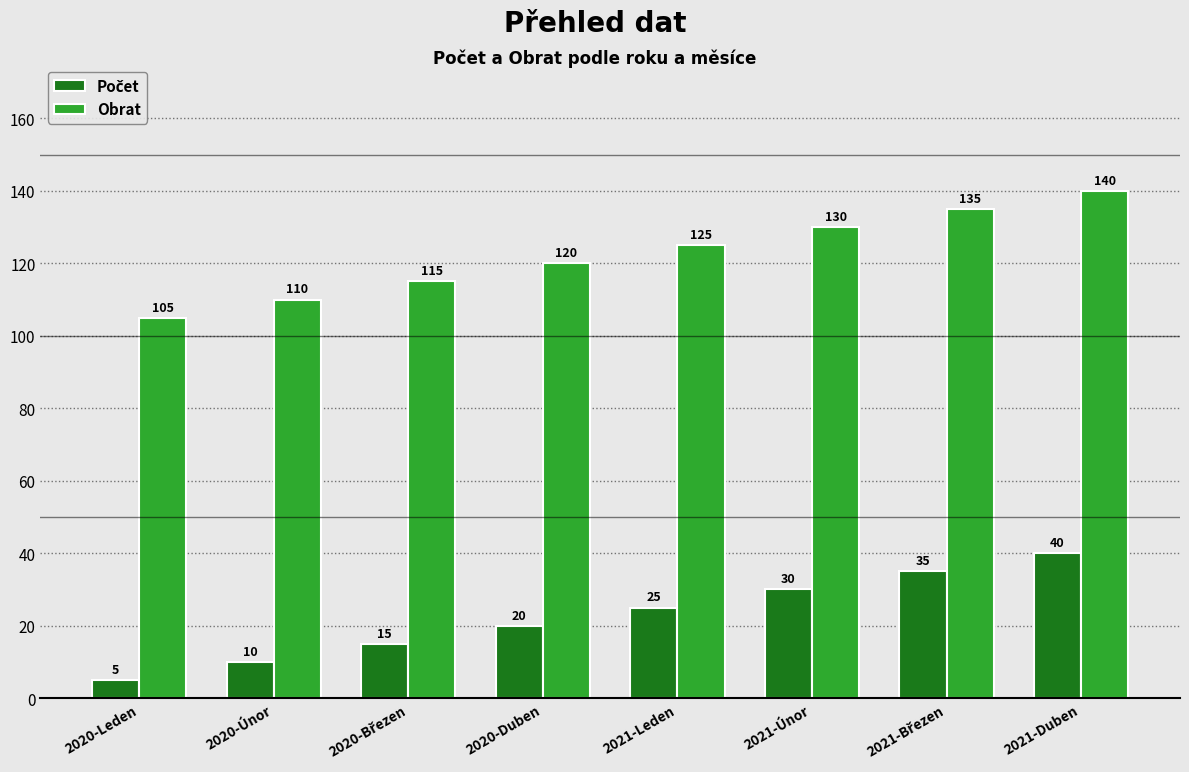

Which series has the largest total across all categories?

Obrat